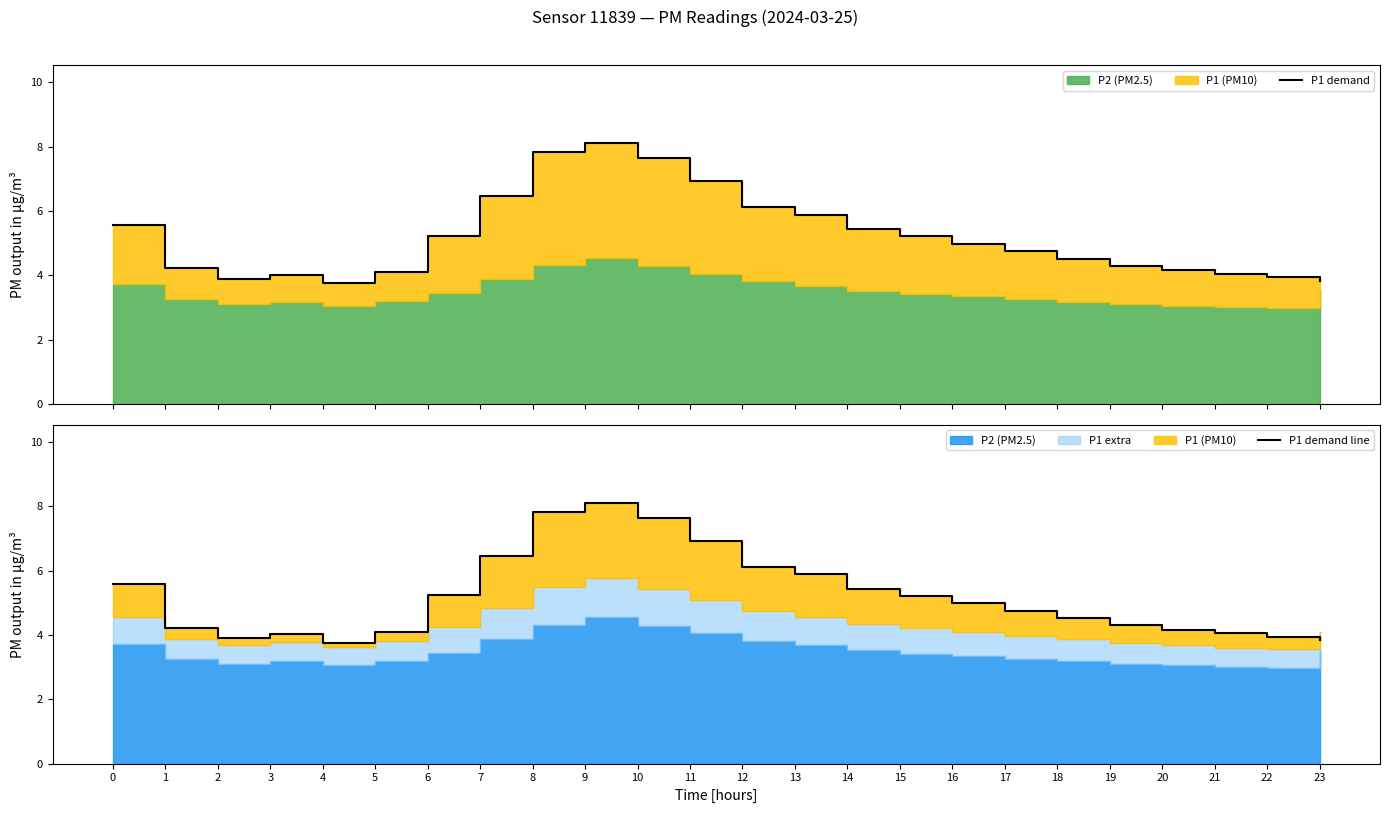

What is the difference between the maximum and minimum values in the P1 demand line series?

4.3